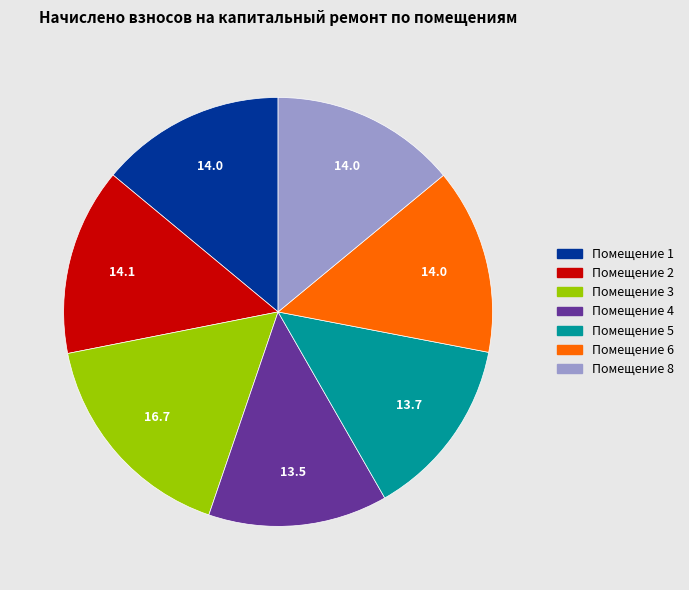

How many segments does this pie chart have?

7